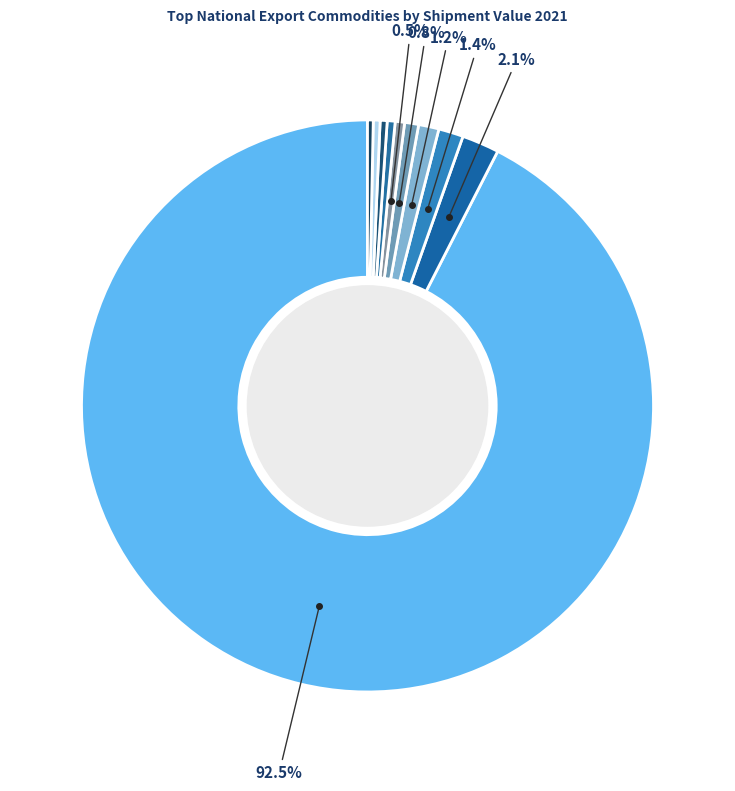

Count the number of slices in the pie.

10